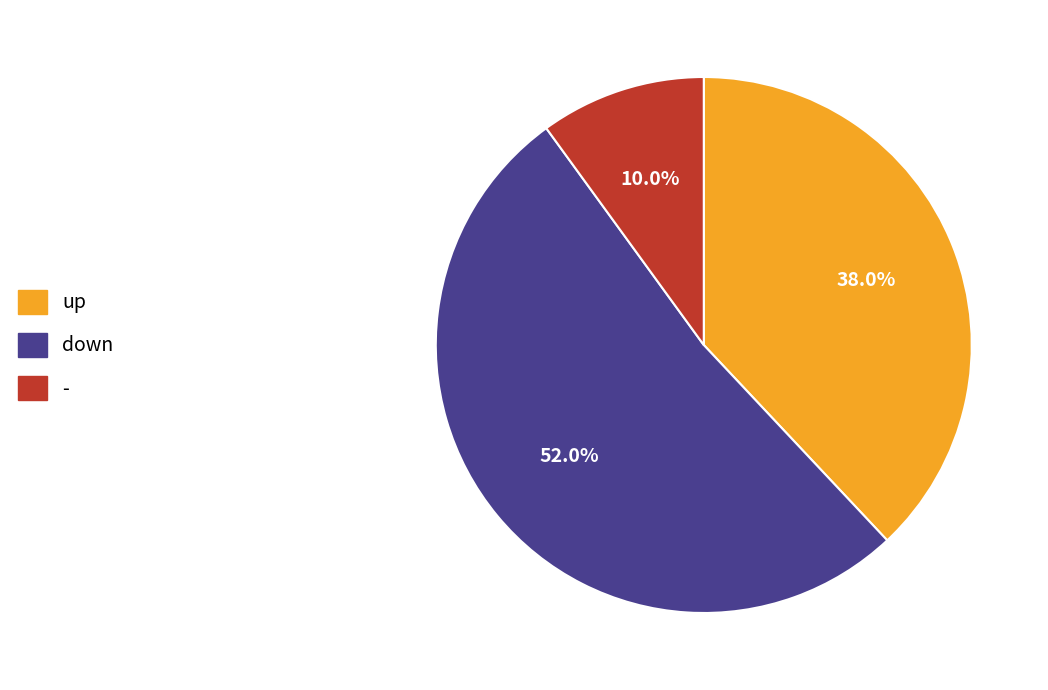

Rank the categories by value from highest to lowest.

down, up, -